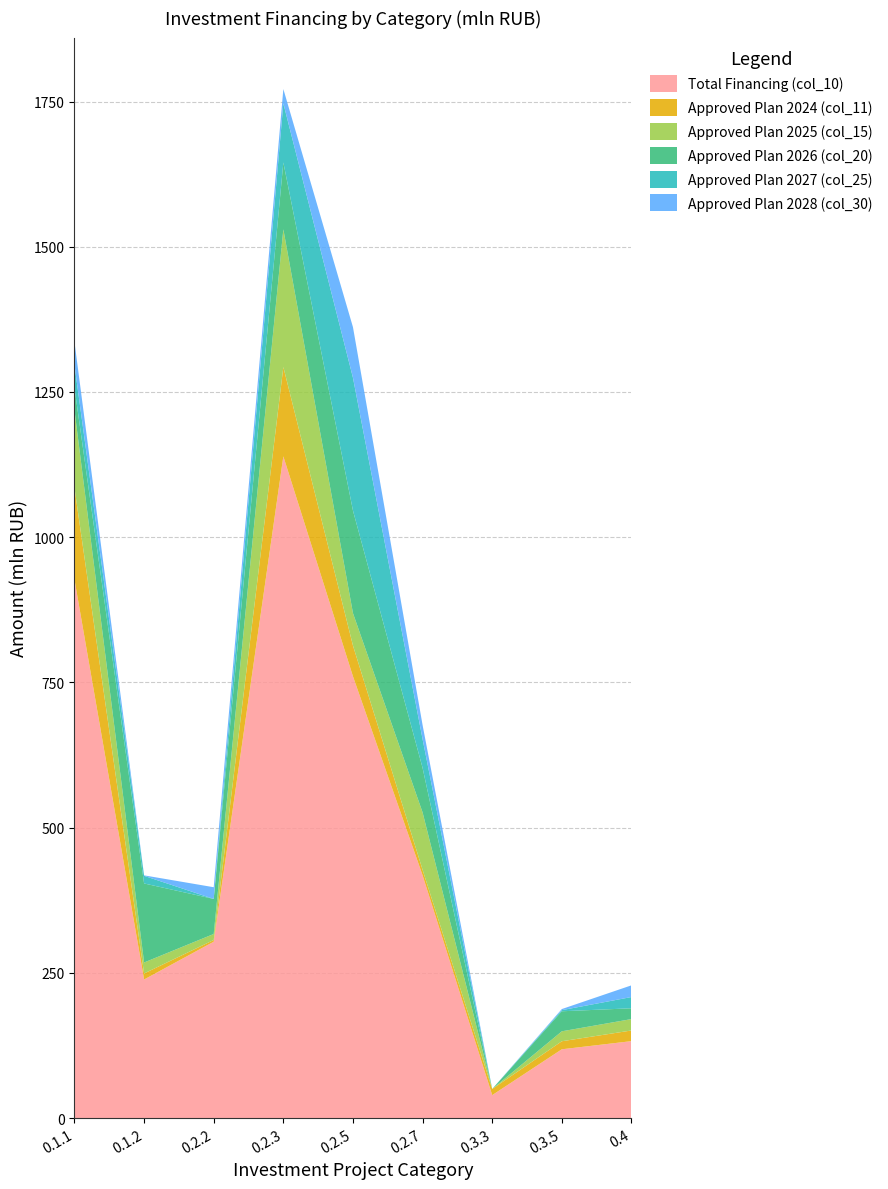

Reading right to left, extract all data points from this chart.

Total Financing (col_10): 0.4=132.5	0.3.5=118.5	0.3.3=39.5	0.2.7=417.9	0.2.5=760.4	0.2.3=1139.2	0.2.2=303.7	0.1.2=238.6	0.1.1=927.1
Approved Plan 2024 (col_11): 0.4=18.4	0.3.5=13.8	0.3.3=10.6	0.2.7=9.6	0.2.5=53.0	0.2.3=153.8	0.2.2=3.0	0.1.2=10.4	0.1.1=158.0
Approved Plan 2025 (col_15): 0.4=19.6	0.3.5=17.1	0.3.3=0.0	0.2.7=98.7	0.2.5=55.8	0.2.3=237.1	0.2.2=10.3	0.1.2=18.9	0.1.1=133.6
Approved Plan 2026 (col_20): 0.4=18.6	0.3.5=34.5	0.3.3=0.0	0.2.7=76.6	0.2.5=176.6	0.2.3=115.0	0.2.2=60.3	0.1.2=136.0	0.1.1=38.6
Approved Plan 2027 (col_25): 0.4=19.4	0.3.5=1.9	0.3.3=0.0	0.2.7=49.5	0.2.5=228.6	0.2.3=101.7	0.2.2=0.0	0.1.2=13.1	0.1.1=39.0
Approved Plan 2028 (col_30): 0.4=20.1	0.3.5=1.9	0.3.3=0.0	0.2.7=24.3	0.2.5=87.2	0.2.3=24.7	0.2.2=20.2	0.1.2=0.8	0.1.1=39.9